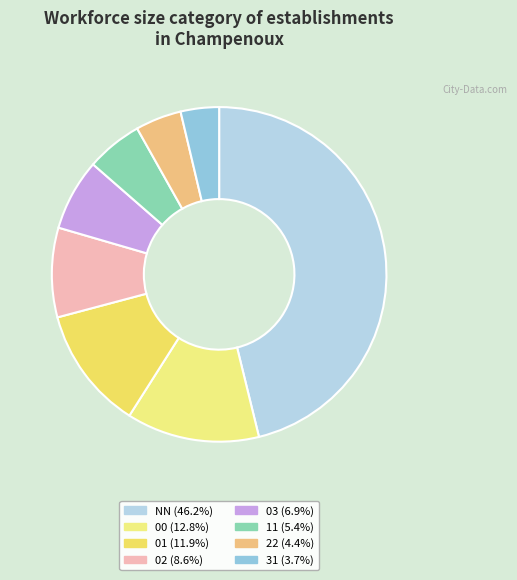

To the nearest percent, what percentage of the pie is 01?

12%